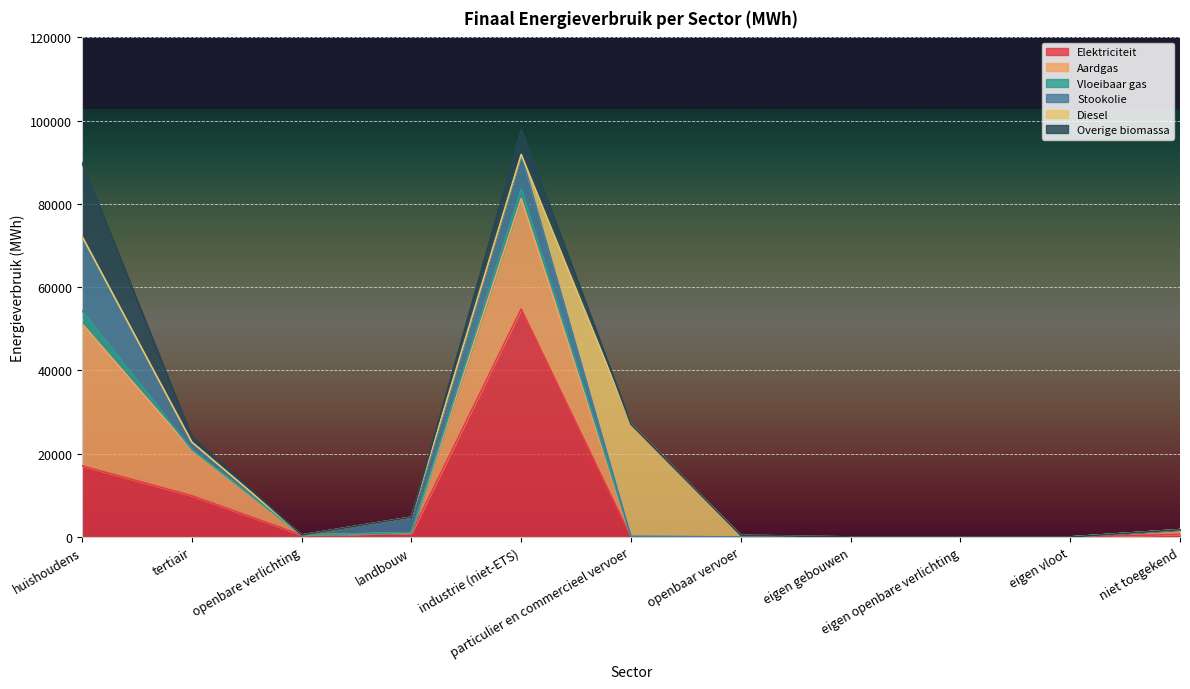

What is the maximum value for Elektriciteit?

54756.9